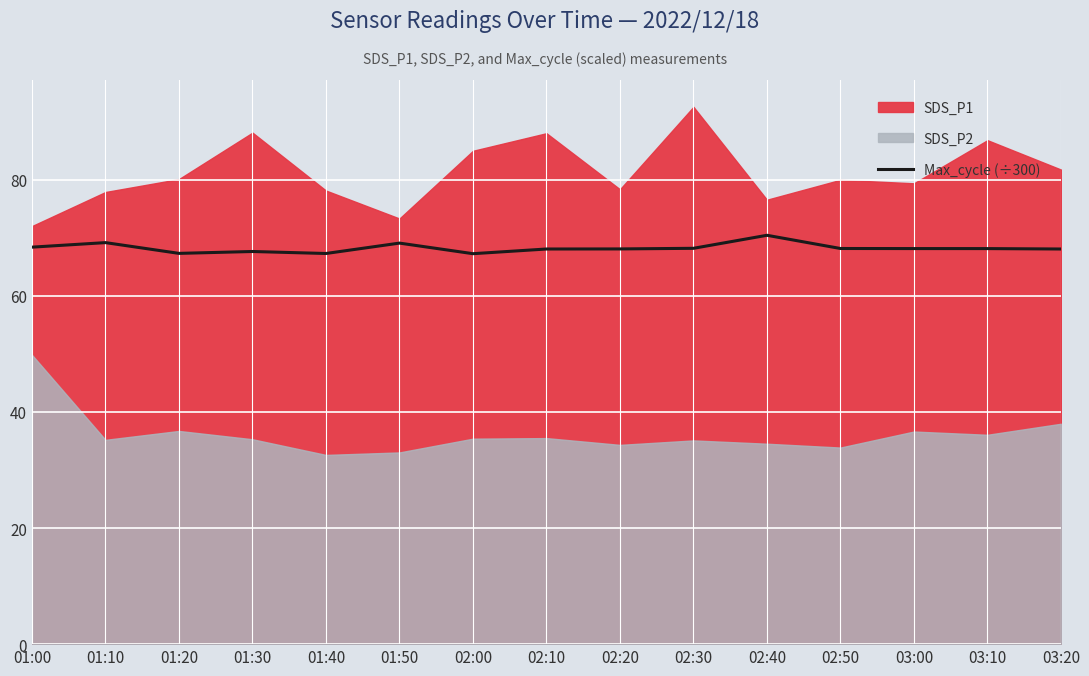

The chart shows a value of 67.3 at 01:20. True or false?

True